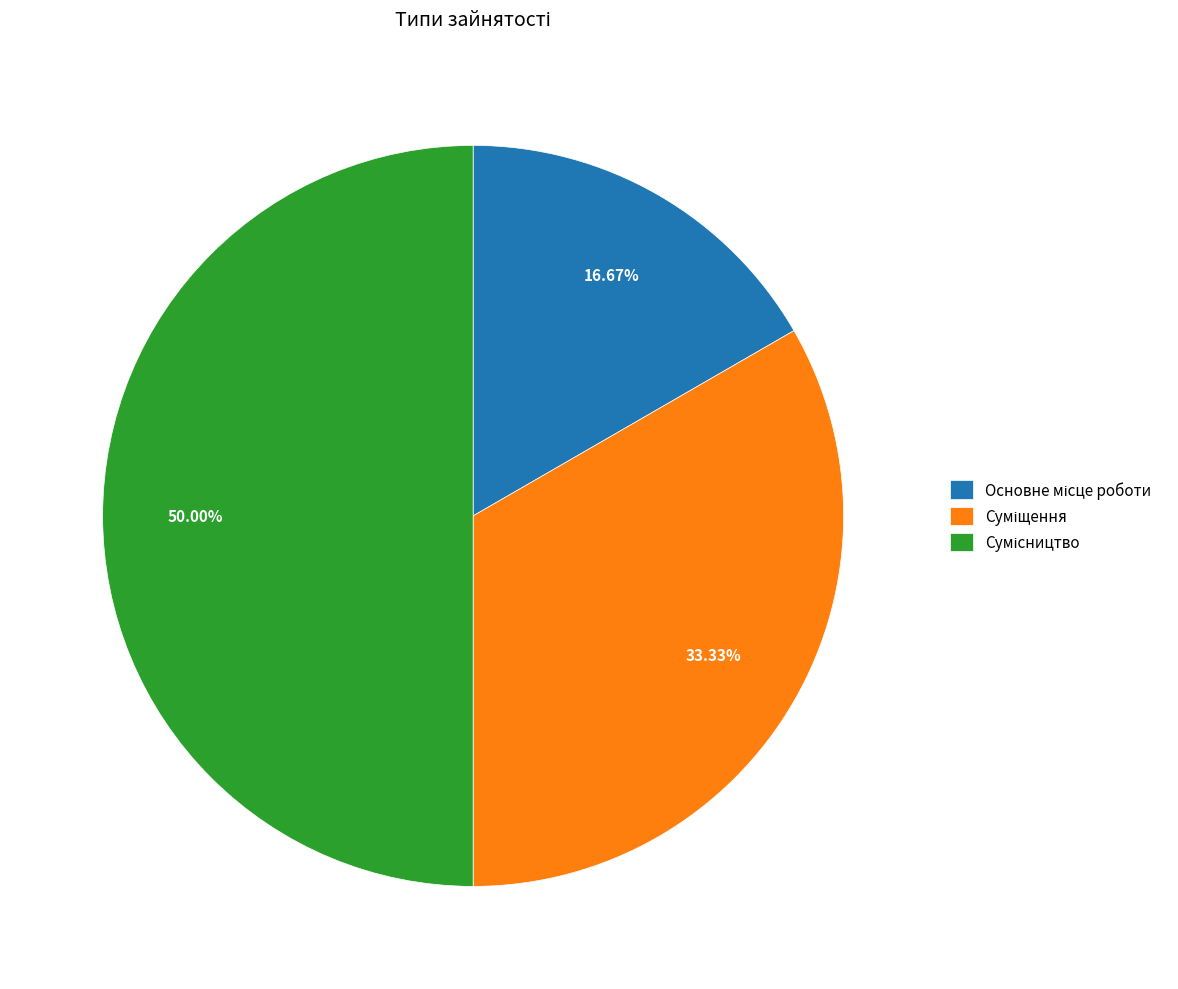

How many segments does this pie chart have?

3